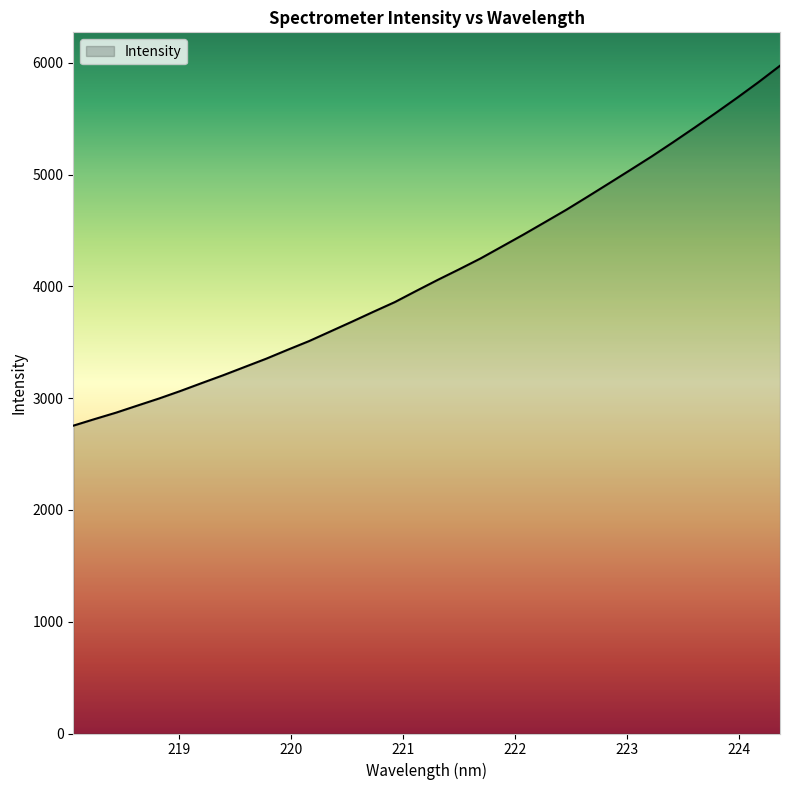

What is the greatest value displayed?

5975.0